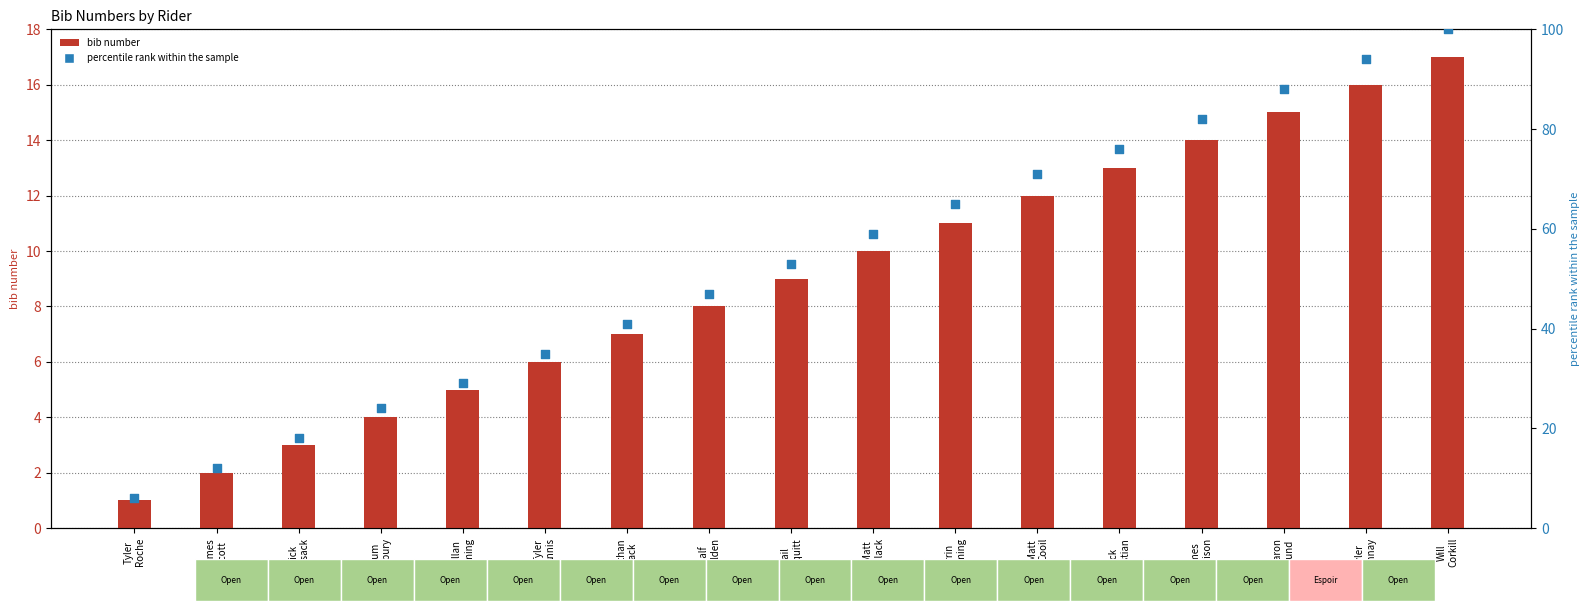

Which series has the largest Y range (max minus min)?

percentile rank